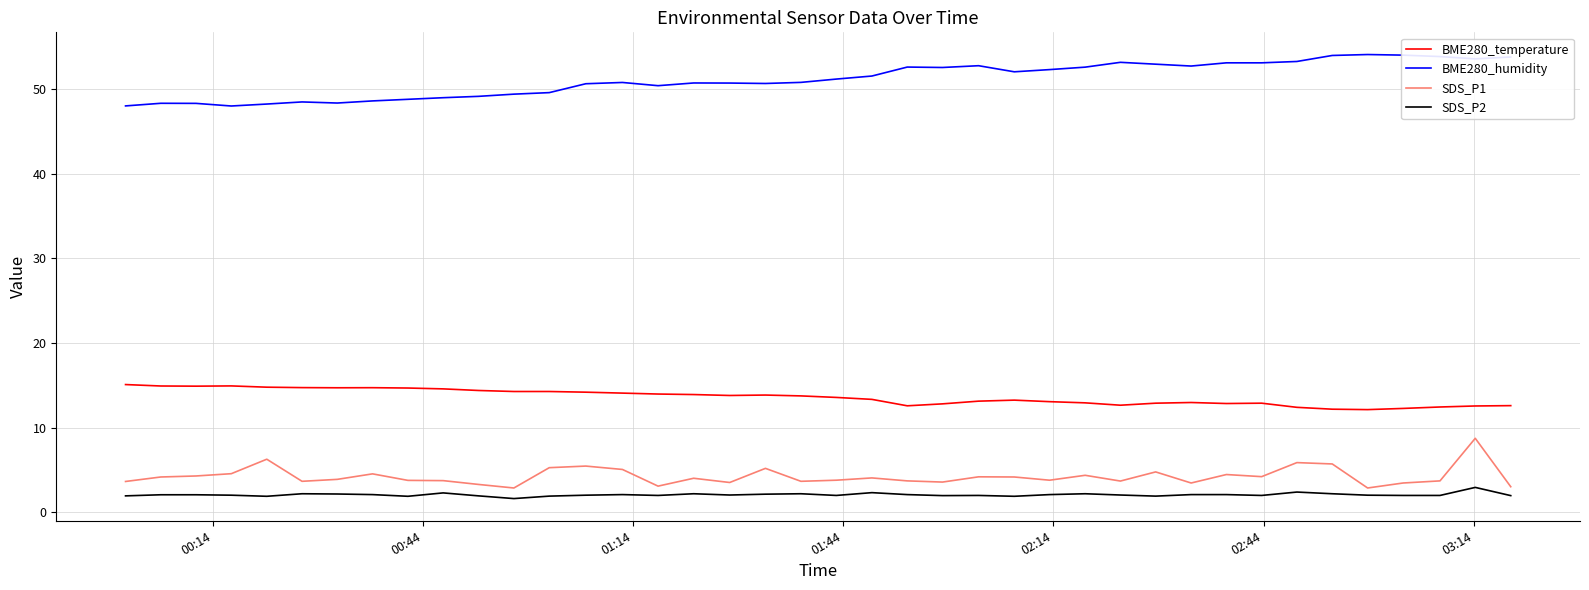

What is the difference between the maximum and minimum values in the SDS_P2 series?

1.3